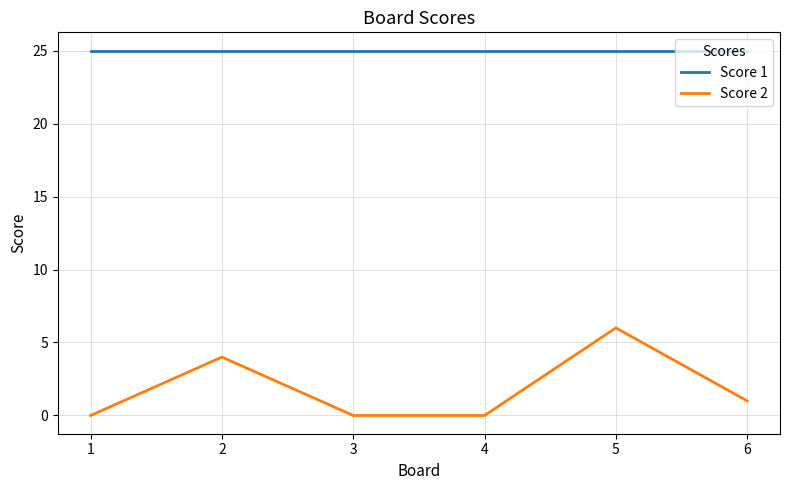

What is the approximate value of Score 1 at 5?

25